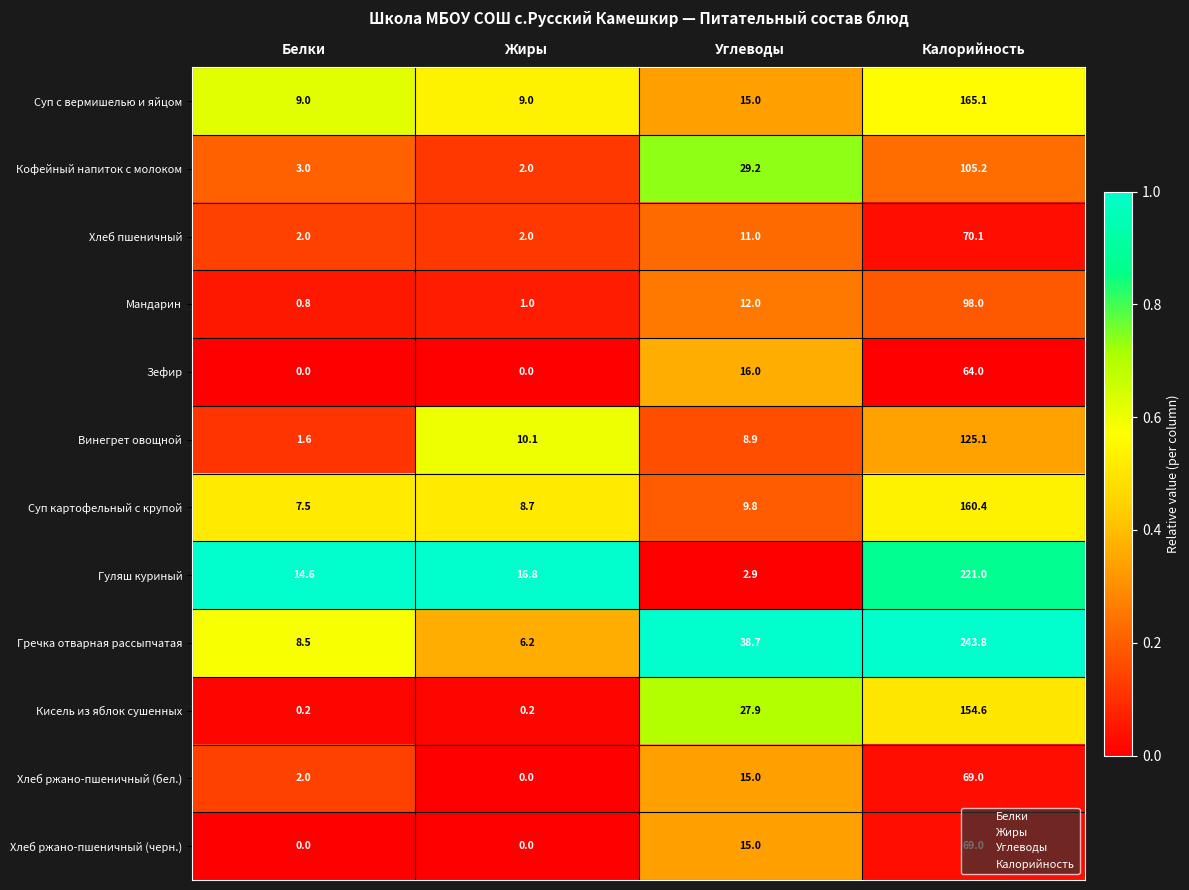

What is the approximate value of Кофейный напиток с молоком at Белки?

3.0